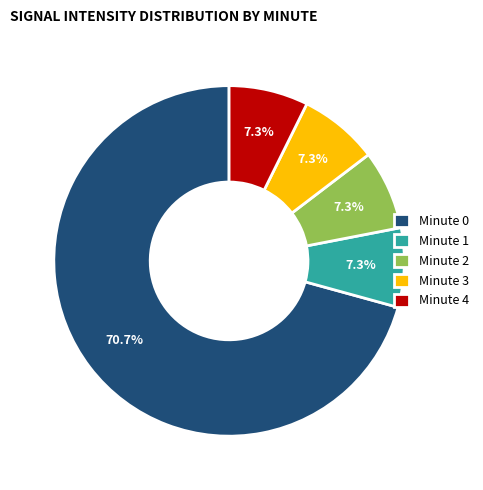

To the nearest percent, what is the average slice percentage?

20%